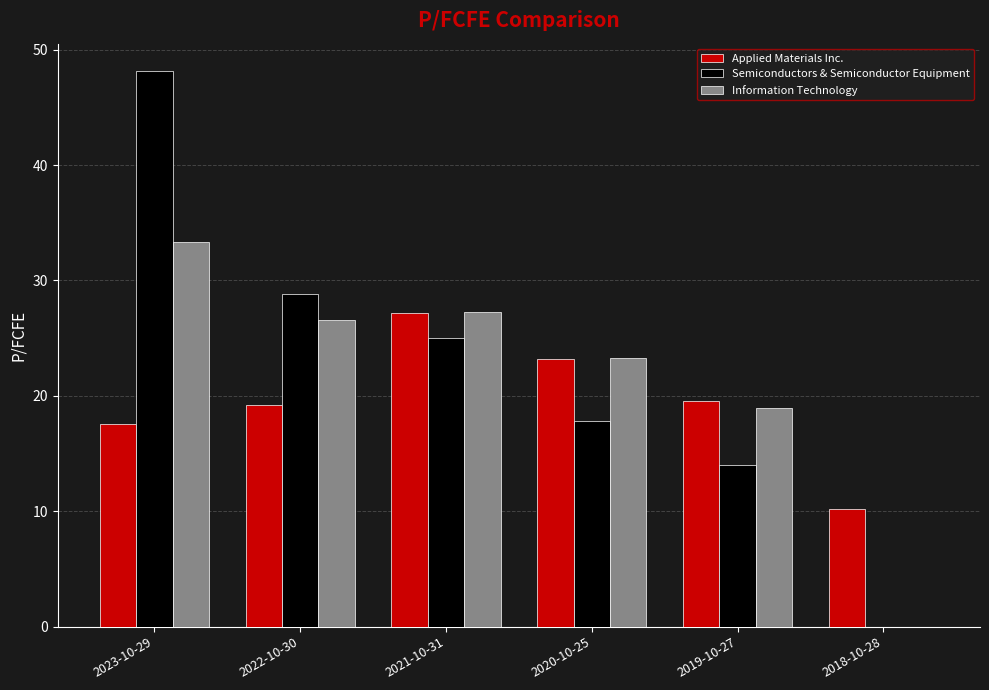

How many groups of bars are there?

6